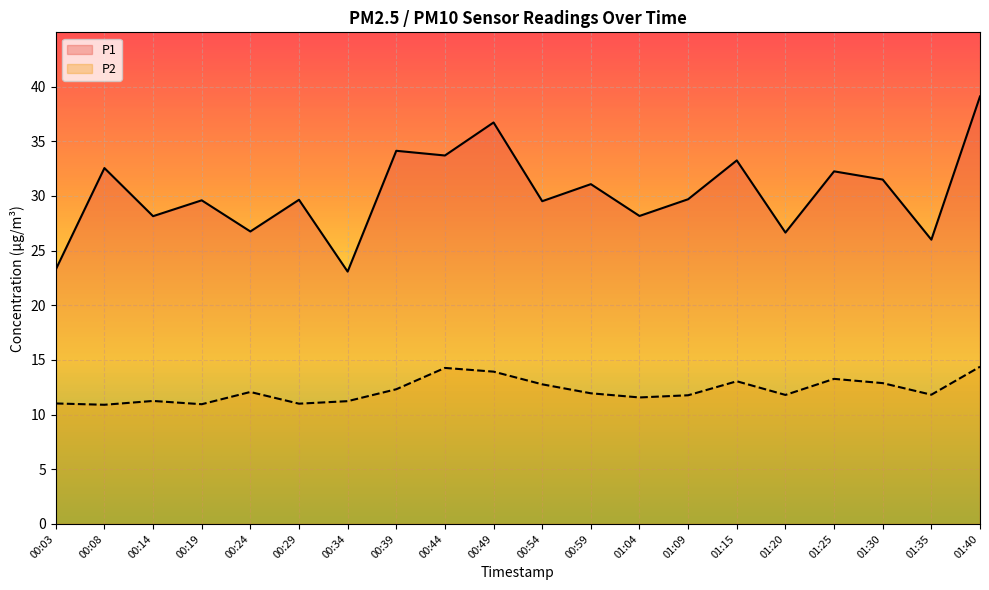

The P2 series shows 10.9 at 00:19. True or false?

True